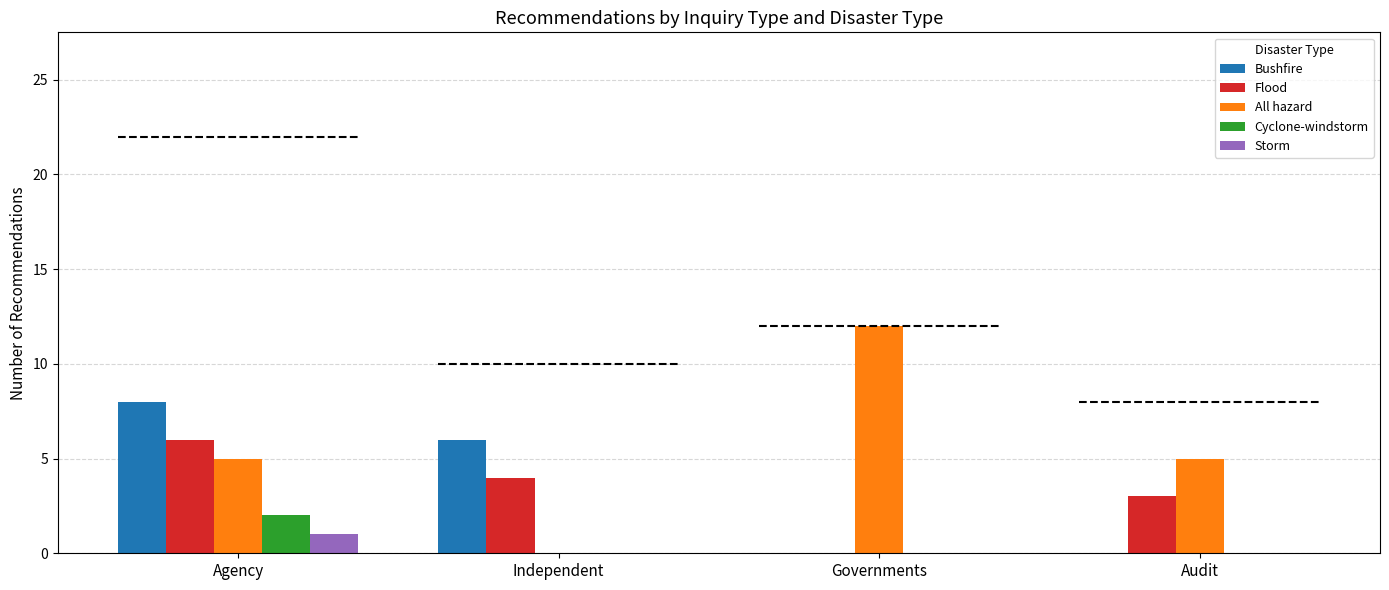

Is it true that Cyclone-windstorm equals 0 at Audit?

True